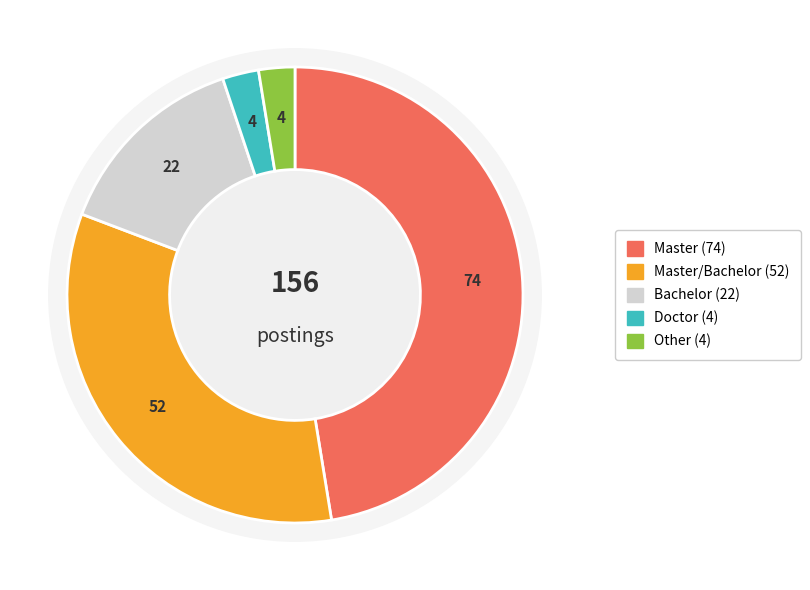

Rank the categories by value from highest to lowest.

Master, Master/Bachelor, Bachelor, Doctor, Other